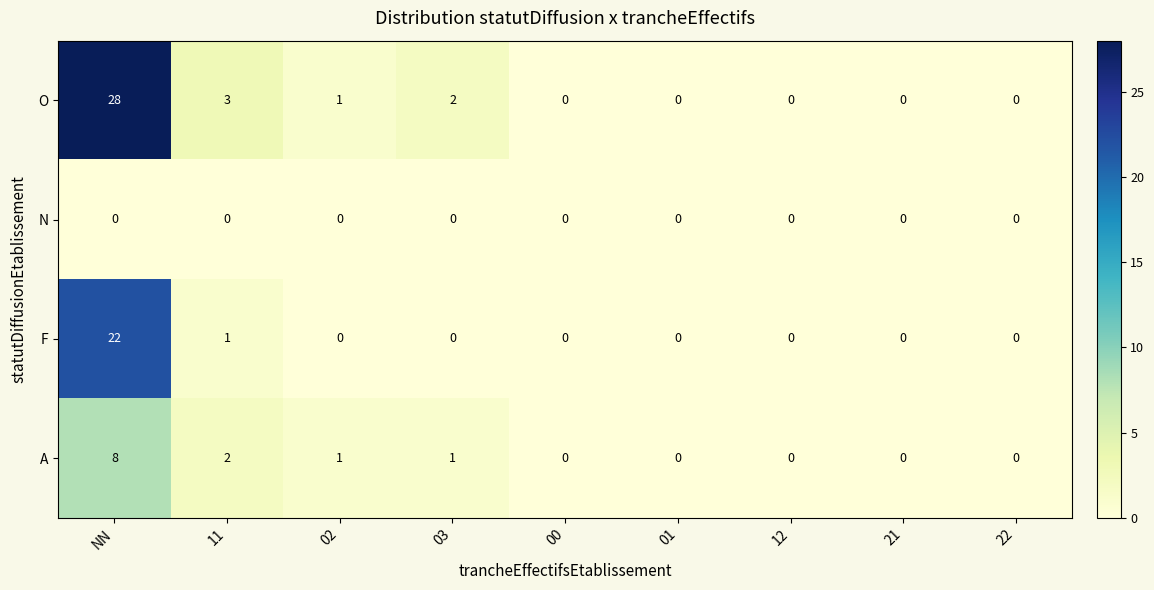

How many data points does each series have?

9